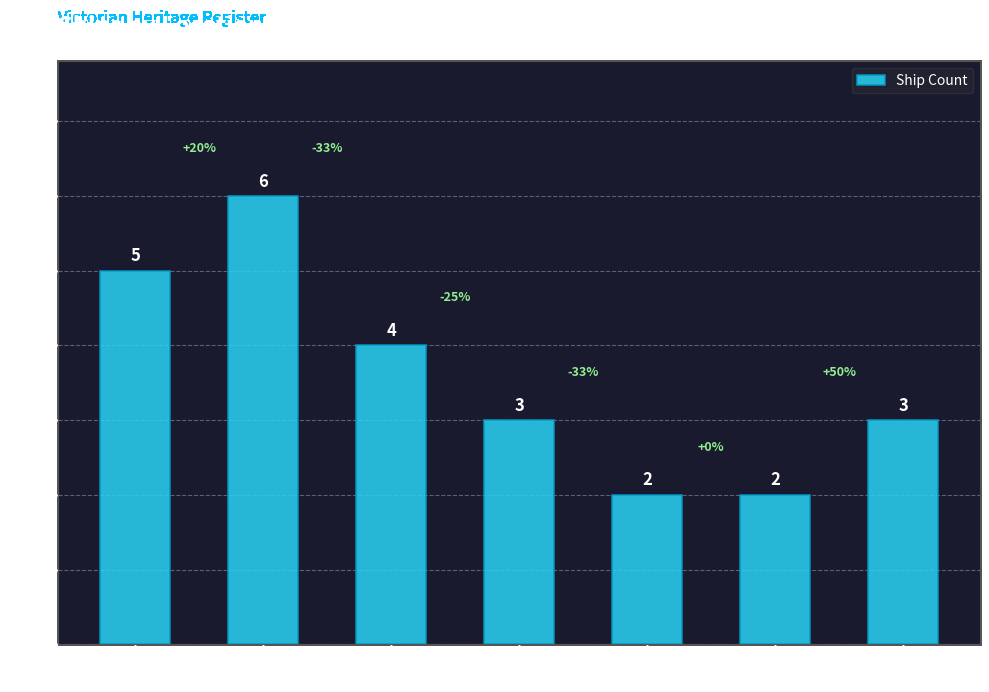

How many values are between 2 and 5?

6